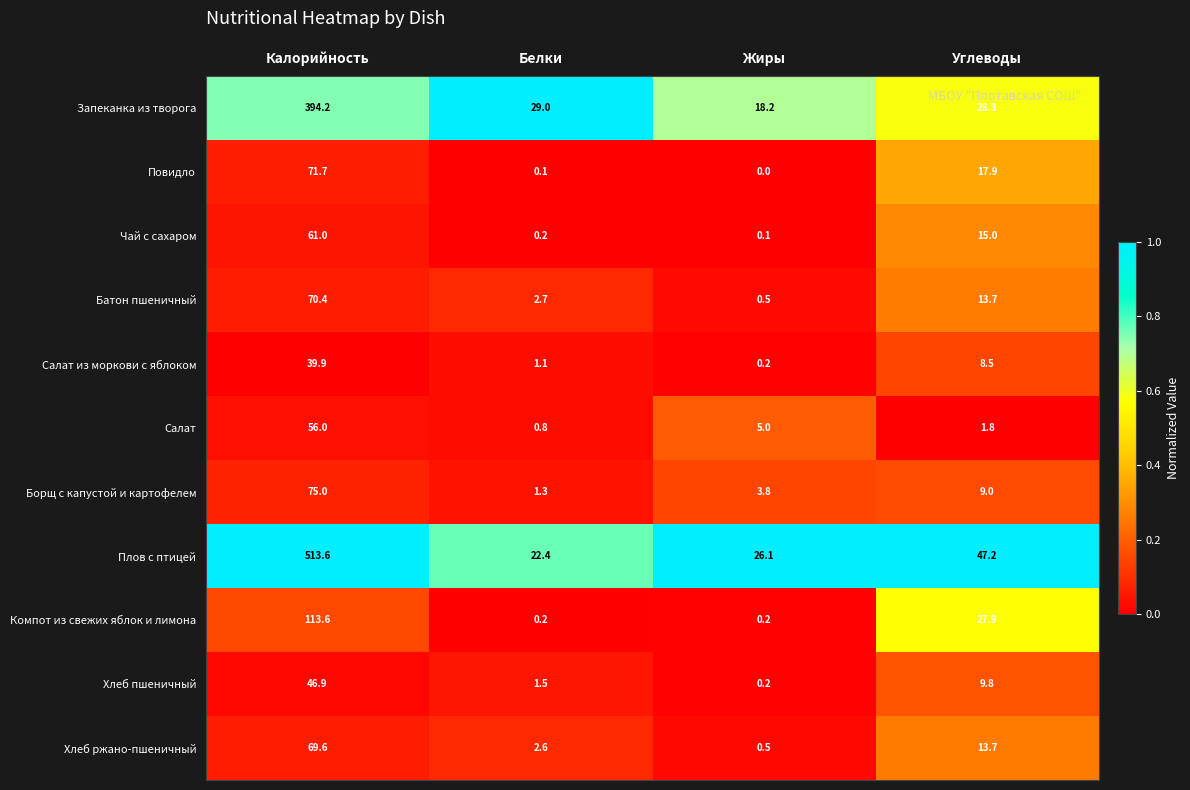

The value of Хлеб ржано-пшеничный at Калорийность is 119.8. True or false?

False